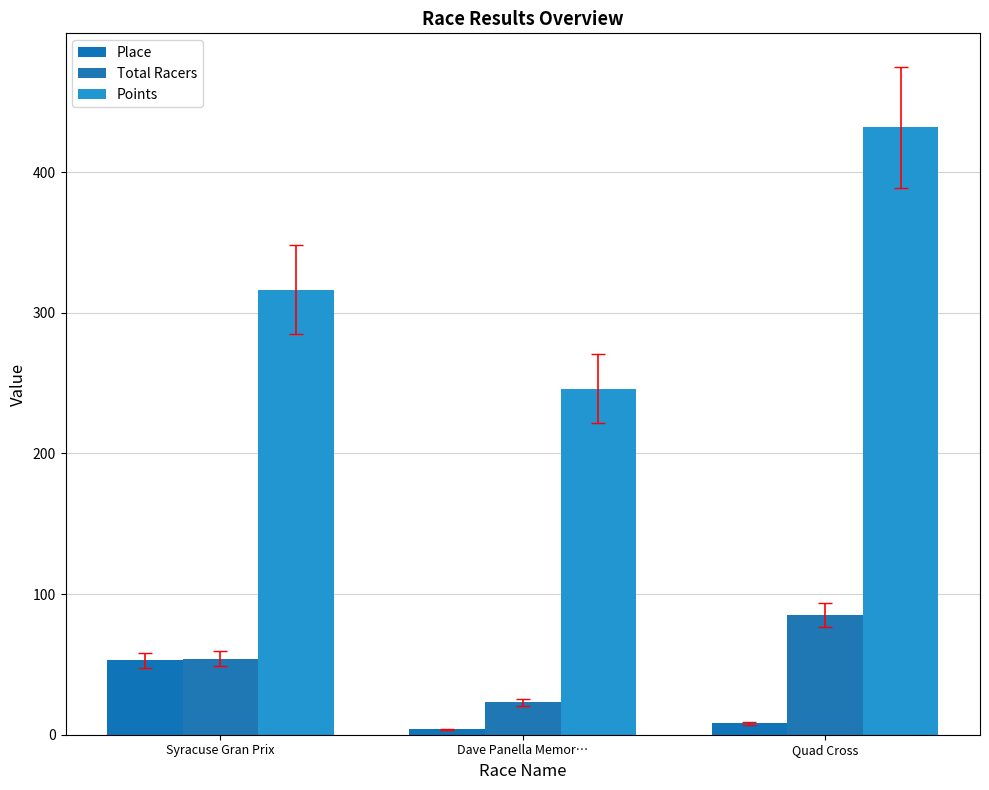

List the labels in order of Total Racers value, smallest first.

Dave Panella Memor…, Syracuse Gran Prix, Quad Cross